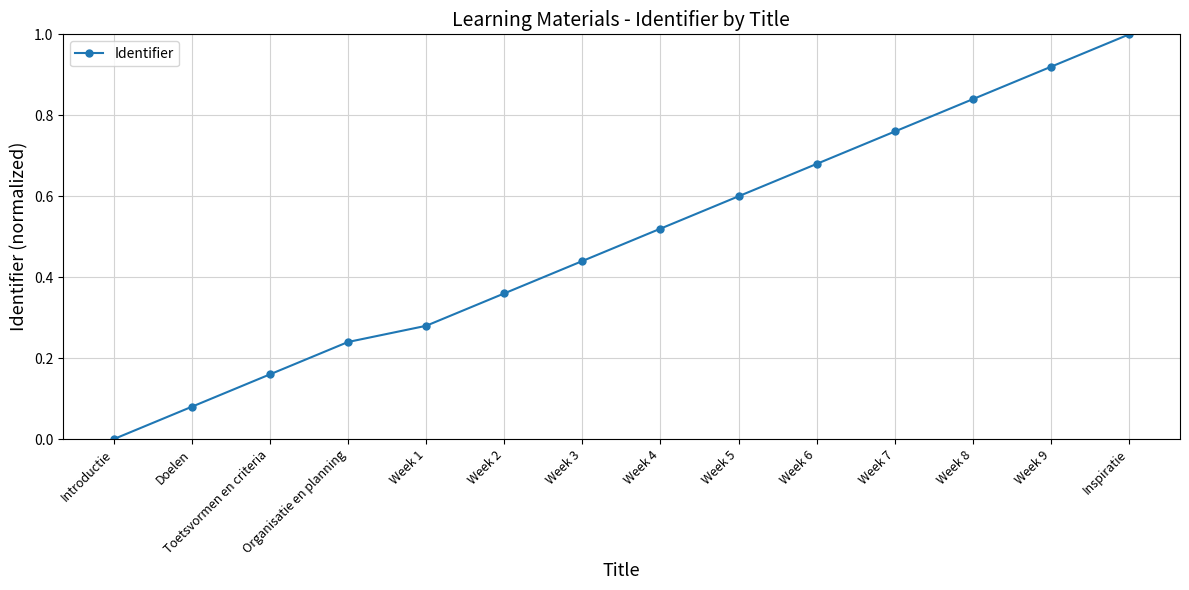

What is the sum of the values at Week 4 and Week 8?

1.4